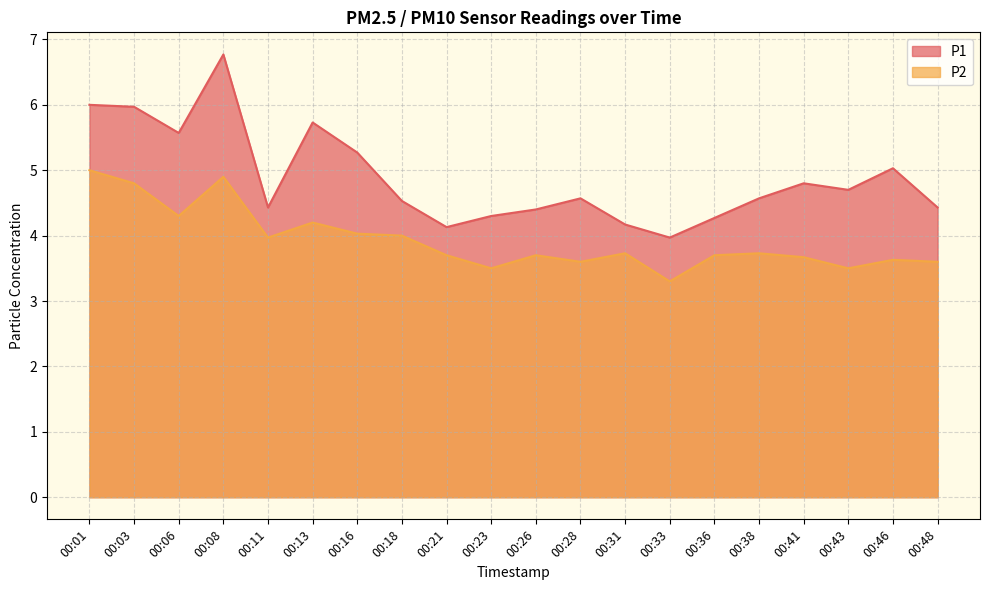

True or false: P1 and P2 cross at least once.

False